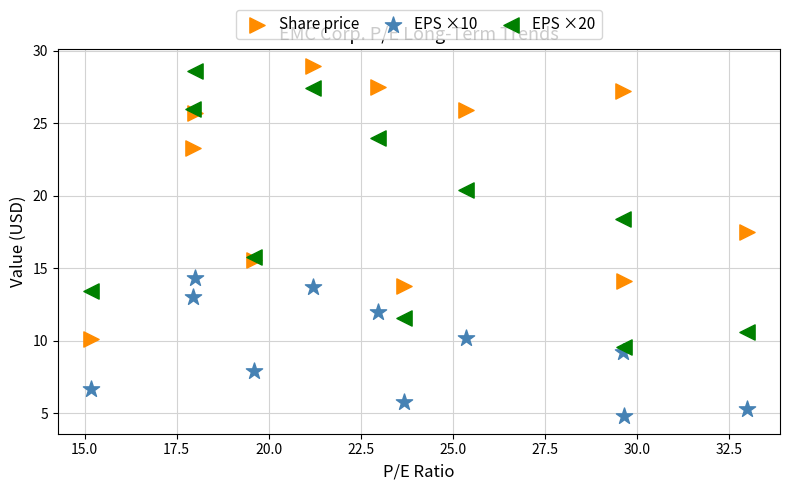

What are all the series names shown in the legend?

Share price, EPS ×10, EPS ×20